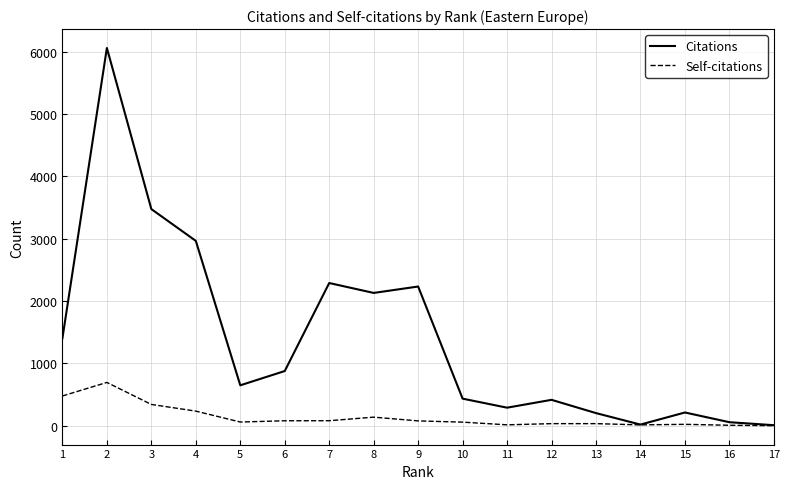

At which category does Self-citations reach its first local peak?

2